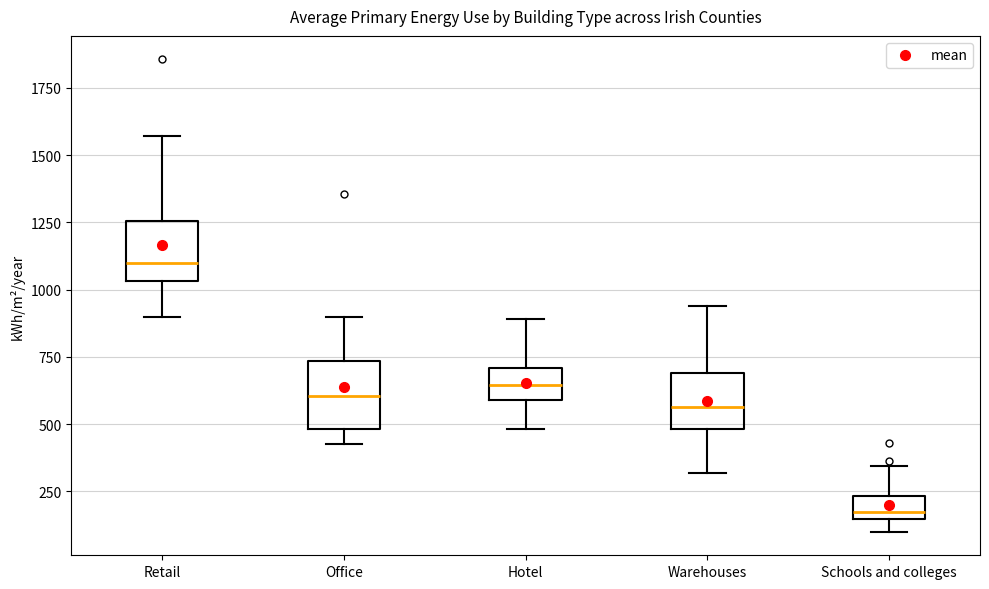

Where does the lower whisker of the box for Hotel end on the y-axis? The values are not printed on the chart, so give them approximately, as read against the axis.

500